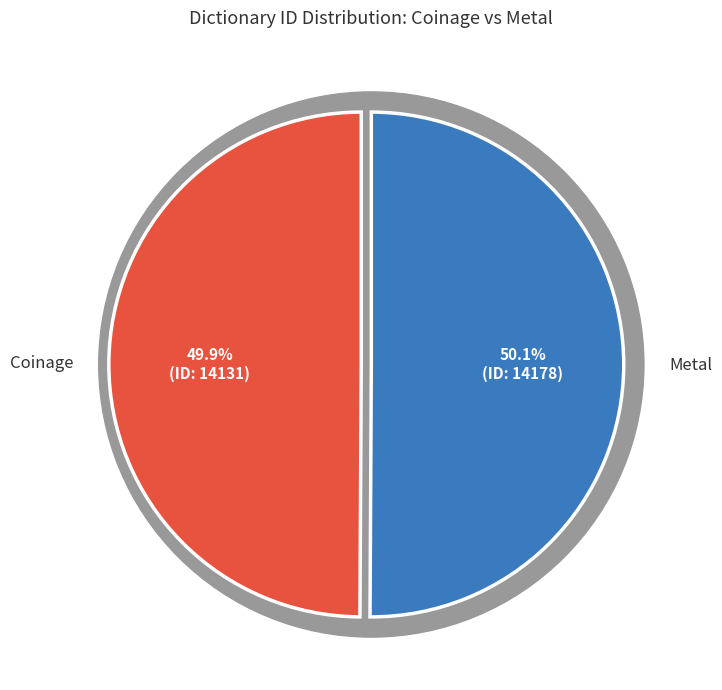

To the nearest percent, what percentage of the pie is Metal?

50%